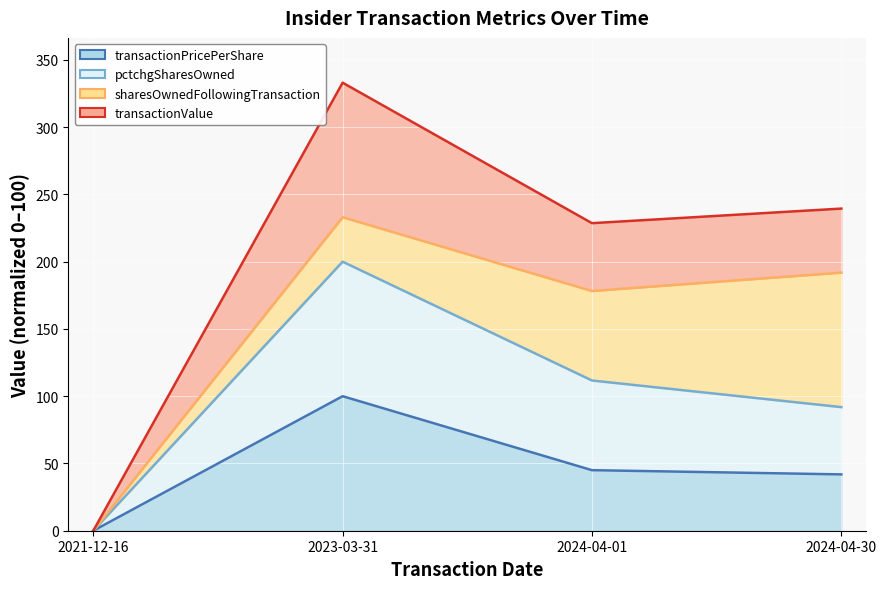

True or false: transactionPricePerShare has a value of 100.0 at 2023-03-31.

True